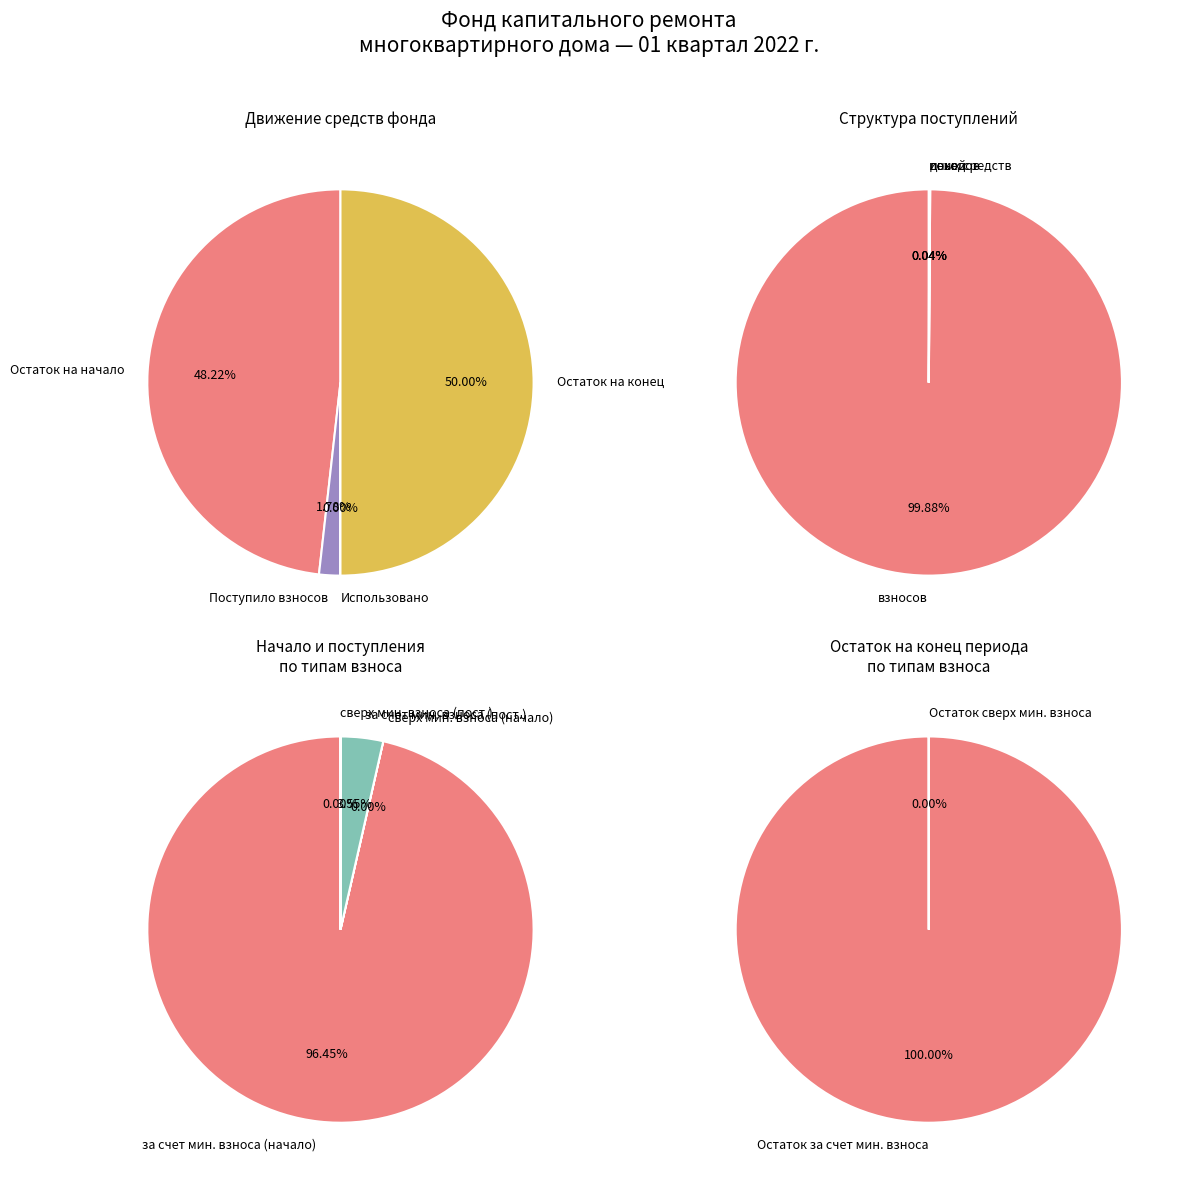

Which category has the smallest portion of the pie?

Использовано